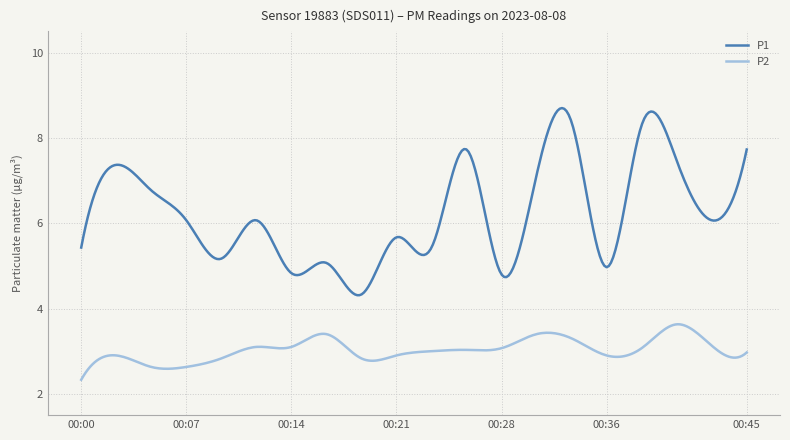

How many lines are shown in the chart?

2